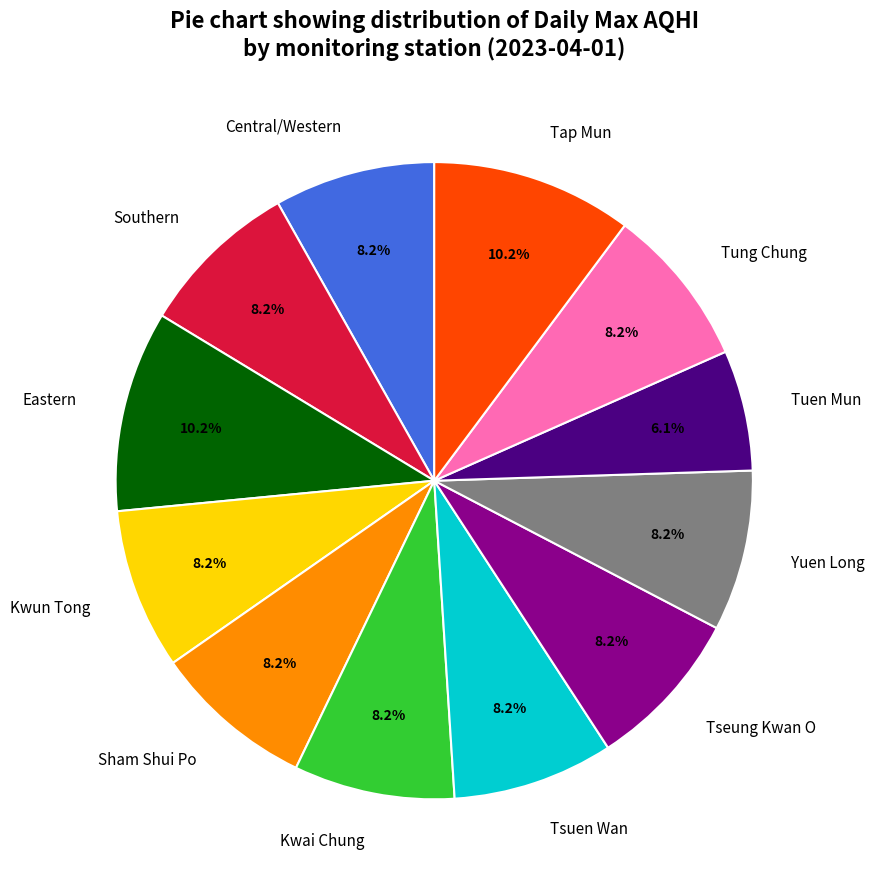

To the nearest percent, what is the difference between the largest and smallest slice percentages?

4%